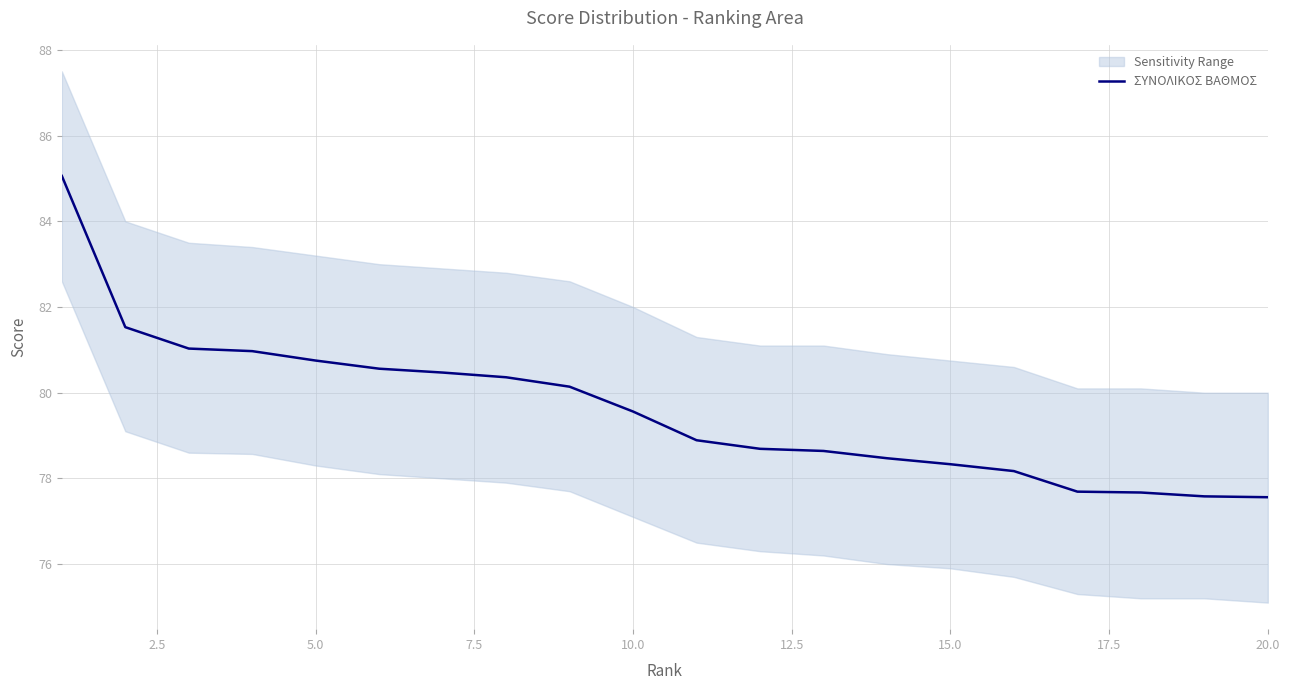

How many values are below 79?

10